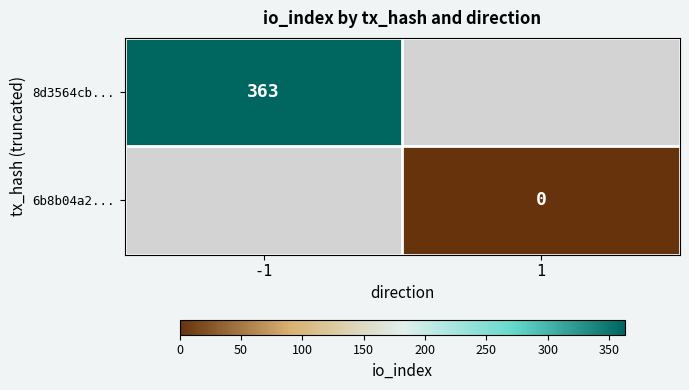

At how many categories does at least one series exceed 347?

1